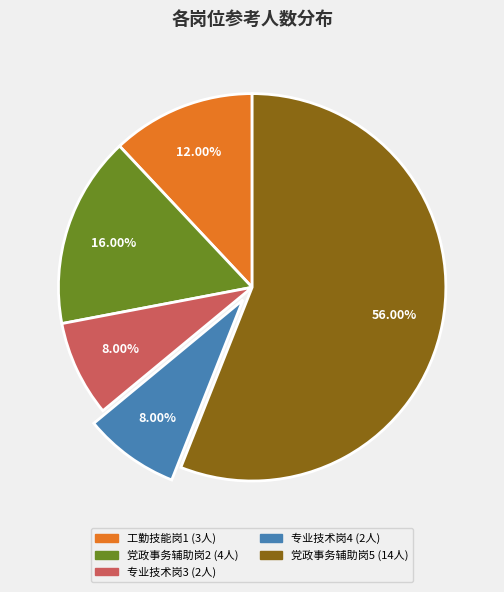

Combined, do 党政事务辅助岗5 and 工勤技能岗1 account for over 50%?

Yes